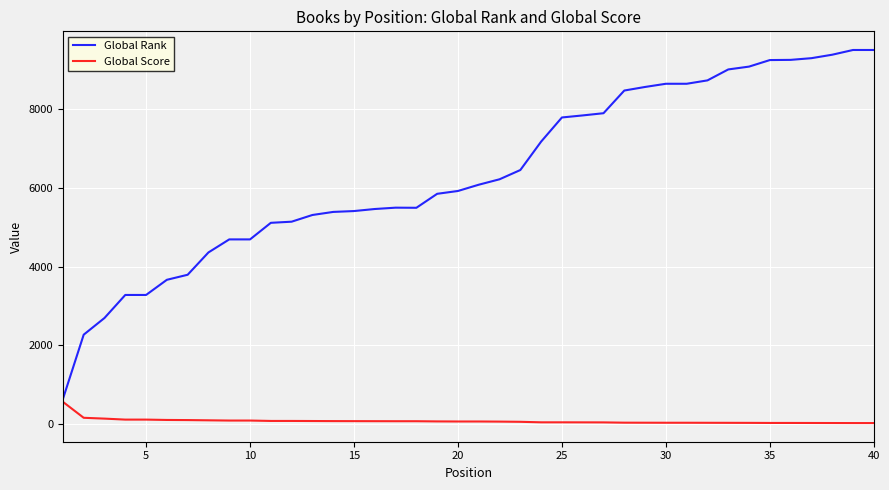

Which series has the largest total across all categories?

Global Rank